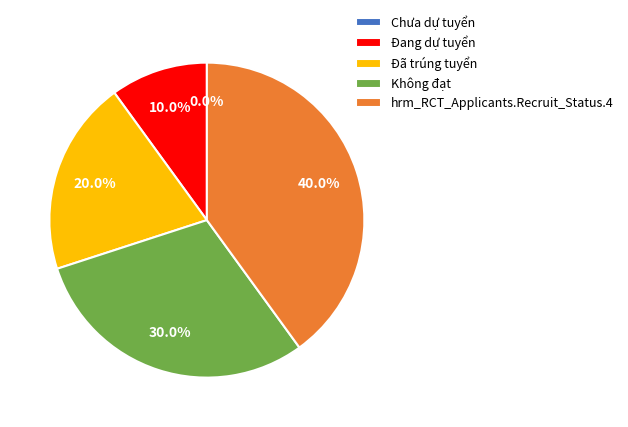

To the nearest percent, what portion does Không đạt represent?

30%